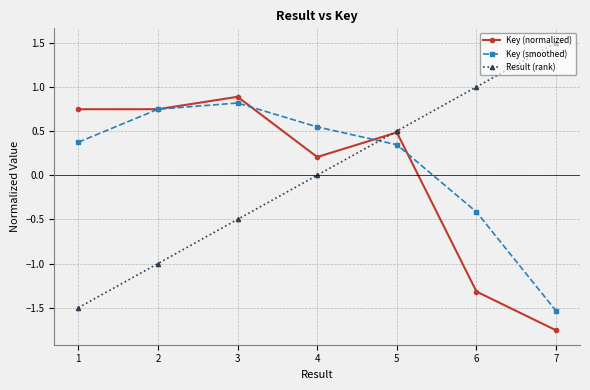

True or false: Result (rank) and Key (normalized) intersect in this chart.

True